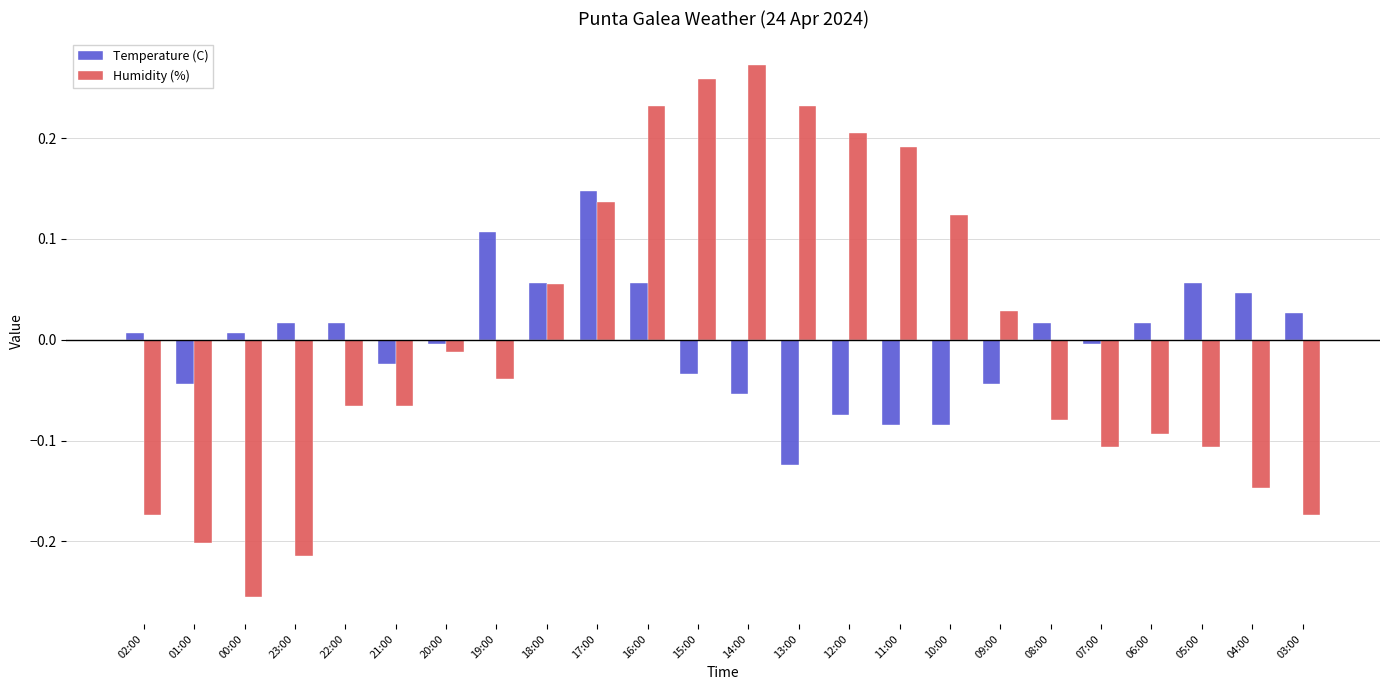

Count the number of data series in this chart.

2